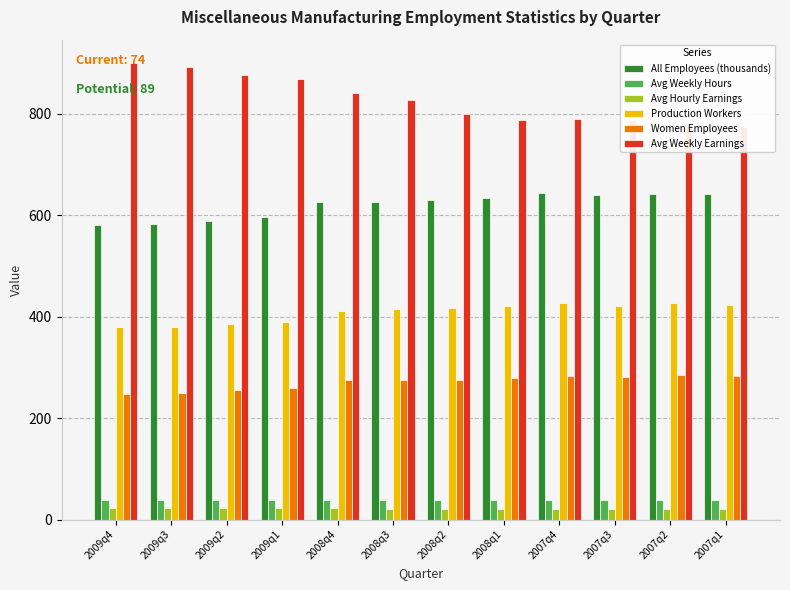

Reading left to right, transcribe all the data shown in this chart.

All Employees (thousands): 2009q4=580.8	2009q3=581.9	2009q2=589.6	2009q1=595.9	2008q4=625.3	2008q3=627.0	2008q2=629.2	2008q1=634.0	2007q4=643.0	2007q3=639.1	2007q2=642.2	2007q1=642.3
Avg Weekly Hours: 2009q4=38.5	2009q3=38.2	2009q2=37.7	2009q1=37.8	2008q4=38.3	2008q3=38.4	2008q2=38.3	2008q1=38.0	2007q4=38.2	2007q3=38.3	2007q2=38.0	2007q1=37.7
Avg Hourly Earnings: 2009q4=23.4	2009q3=23.3	2009q2=23.2	2009q1=23.0	2008q4=22.0	2008q3=21.6	2008q2=20.9	2008q1=20.7	2007q4=20.6	2007q3=20.6	2007q2=20.4	2007q1=20.5
Production Workers: 2009q4=380.0	2009q3=380.0	2009q2=385.8	2009q1=389.9	2008q4=411.2	2008q3=414.5	2008q2=416.4	2008q1=420.1	2007q4=426.7	2007q3=421.1	2007q2=426.7	2007q1=423.8
Women Employees: 2009q4=248.1	2009q3=249.8	2009q2=255.5	2009q1=258.4	2008q4=275.7	2008q3=274.6	2008q2=275.5	2008q1=279.6	2007q4=283.8	2007q3=280.8	2007q2=285.1	2007q1=283.9
Avg Weekly Earnings: 2009q4=901.2	2009q3=891.9	2009q2=876.5	2009q1=868.6	2008q4=841.3	2008q3=827.5	2008q2=800.2	2008q1=787.2	2007q4=789.7	2007q3=787.0	2007q2=777.3	2007q1=774.5